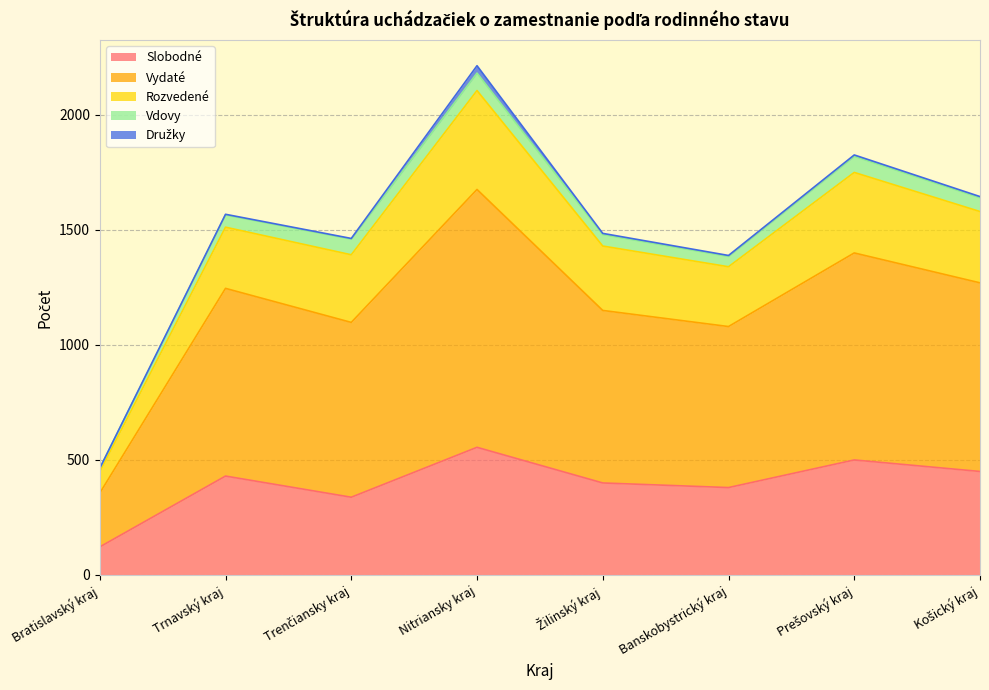

True or false: Rozvedené and Vydaté cross at least once.

False